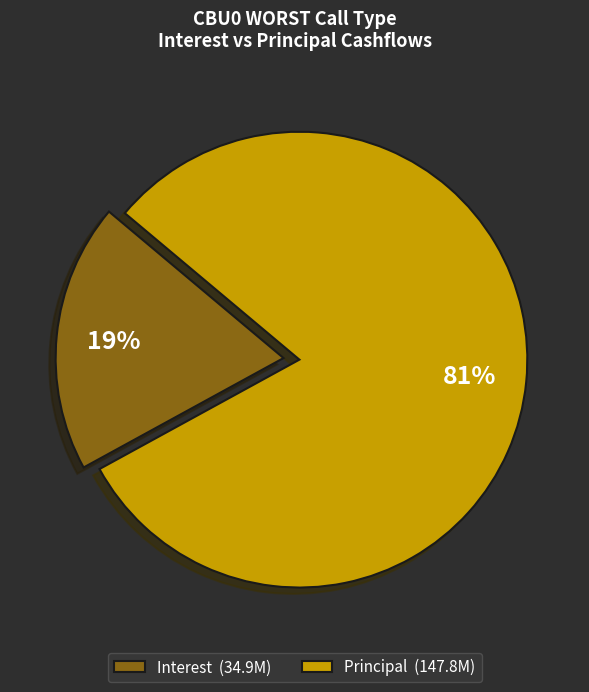

Does any single category account for the majority?

Yes